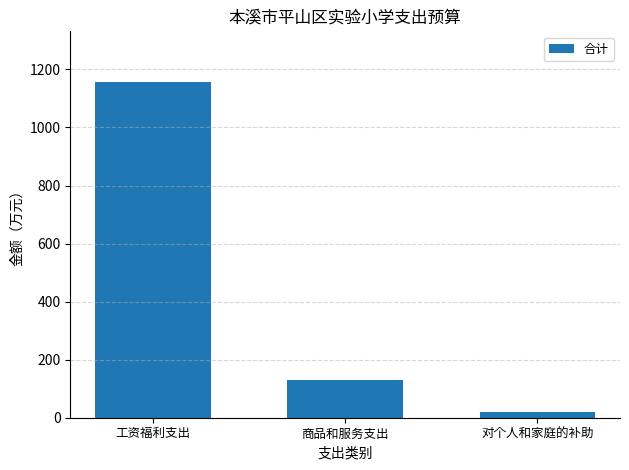

Count the number of values greater than 128.

2